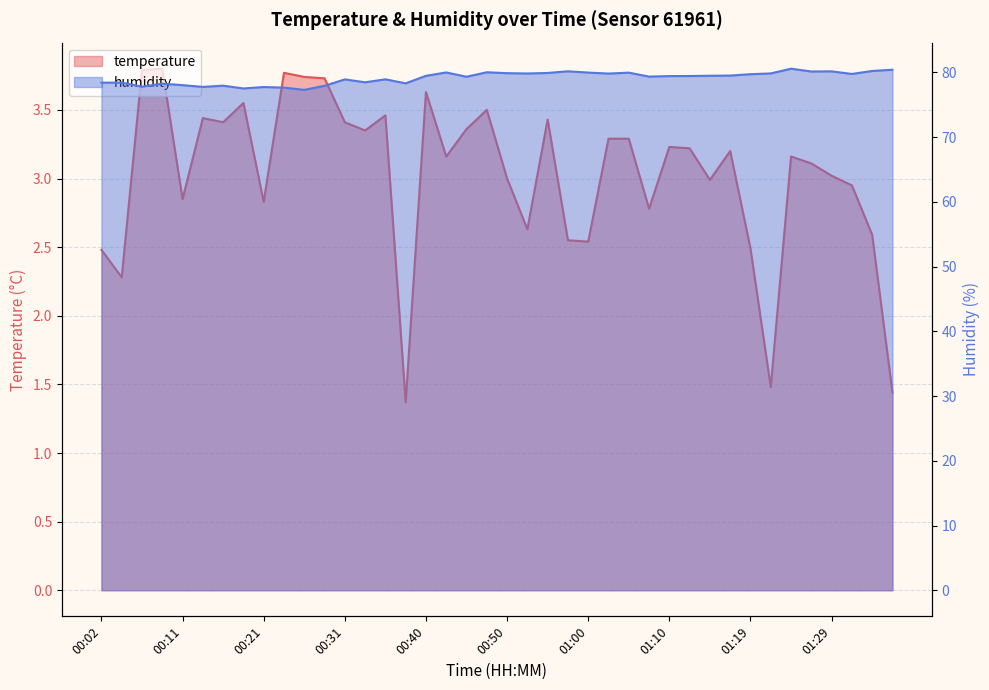

What is the sum of the temperature values at 01:24 and 00:55?

6.6